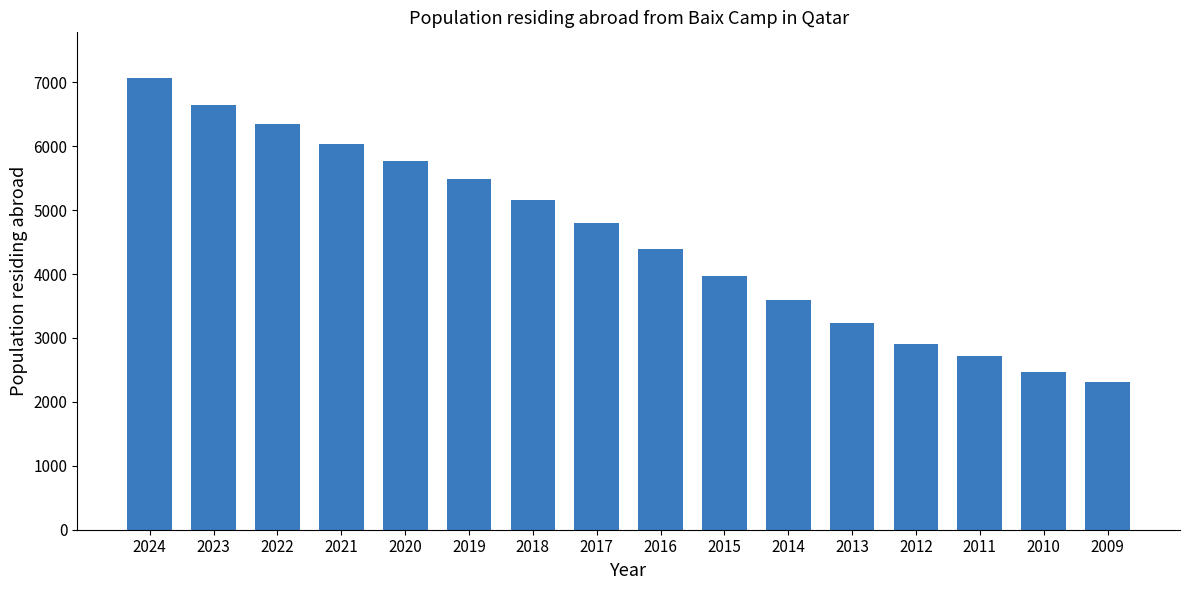

Is it true that the value at 2017 is 4804?

True